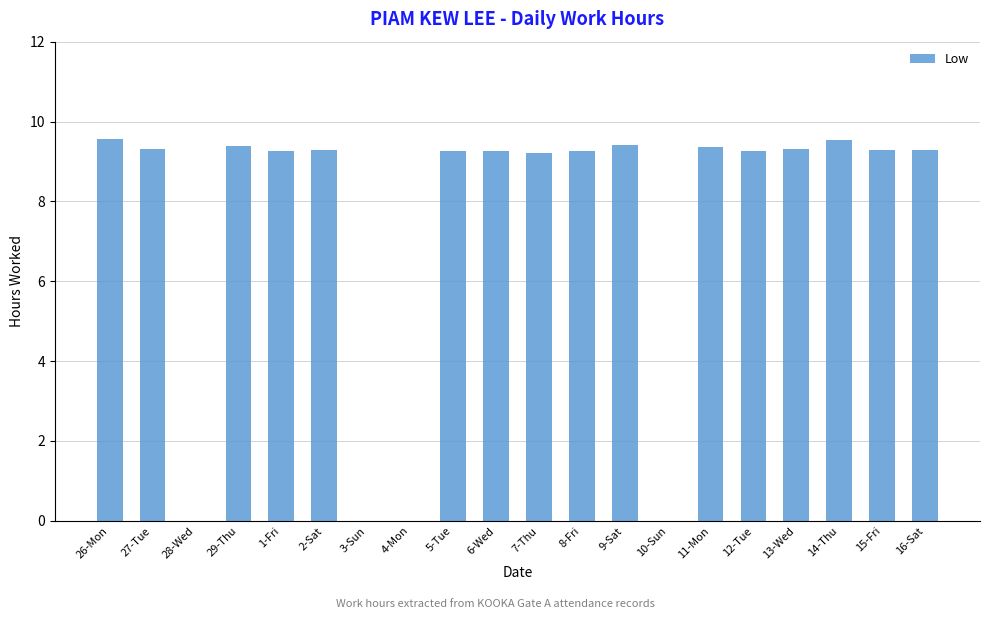

What is the maximum value shown in the chart?

9.6